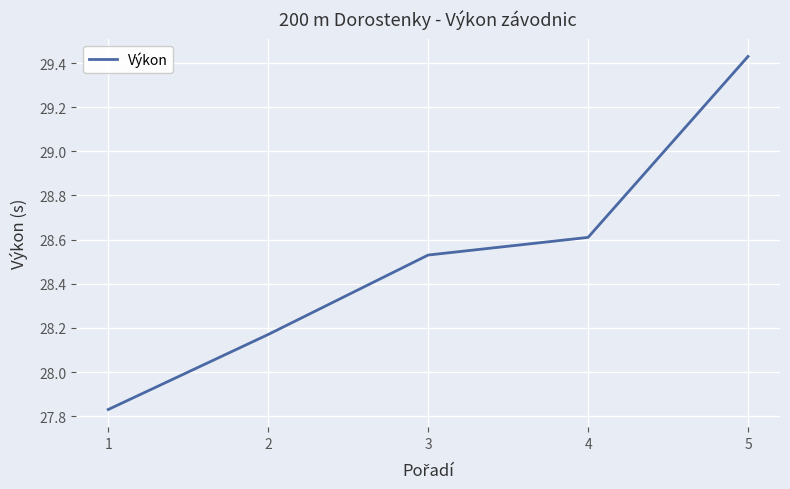

What is the ratio of the value at 2 to the value at 1?

1.0